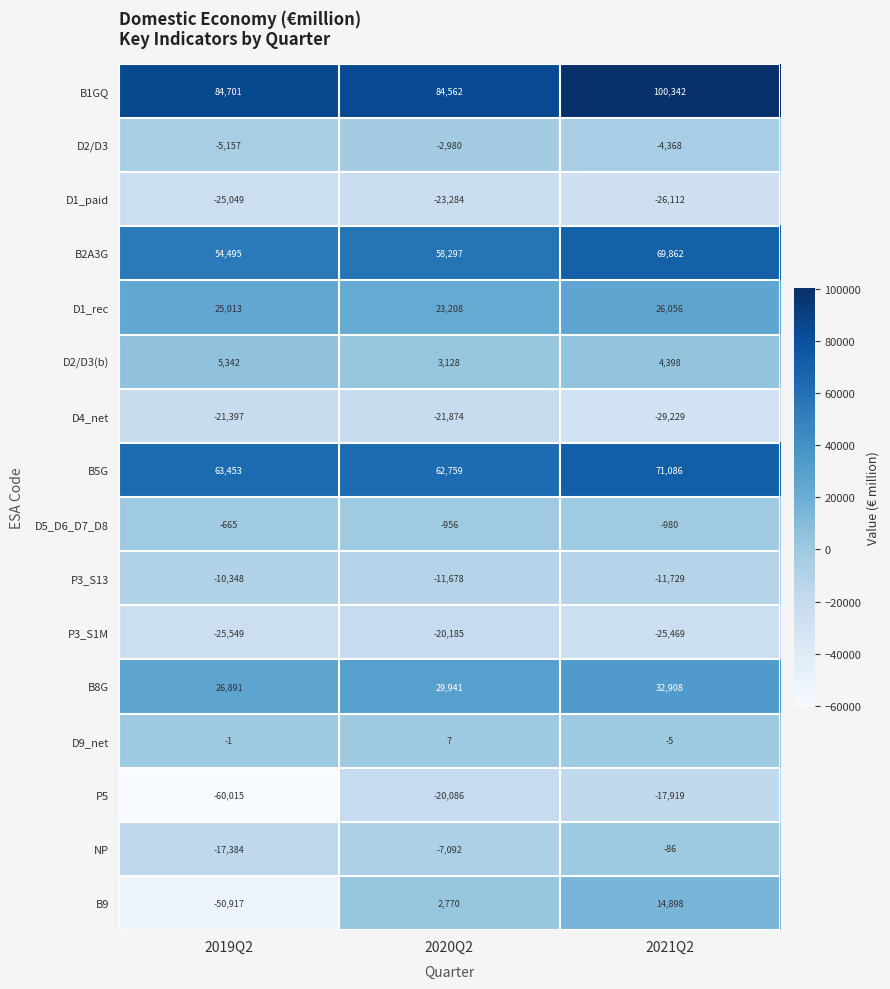

What is the lowest value of the P3_S1M series?

-25549